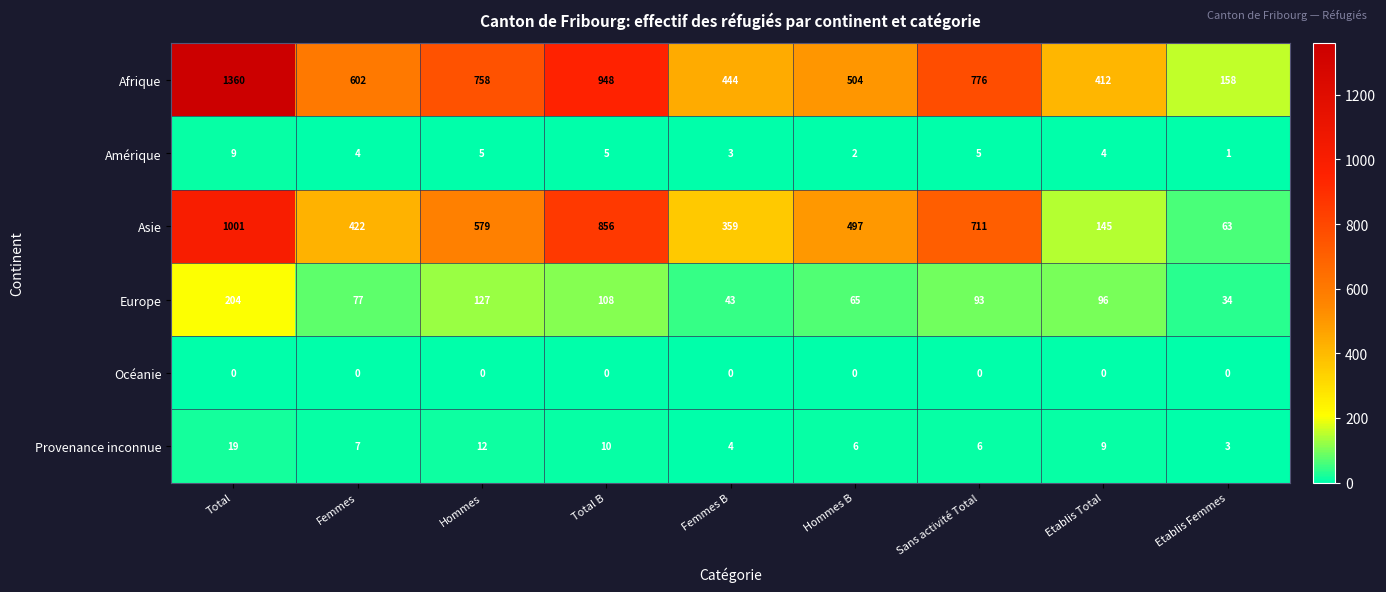

The value of Europe at Femmes B is 74. True or false?

False